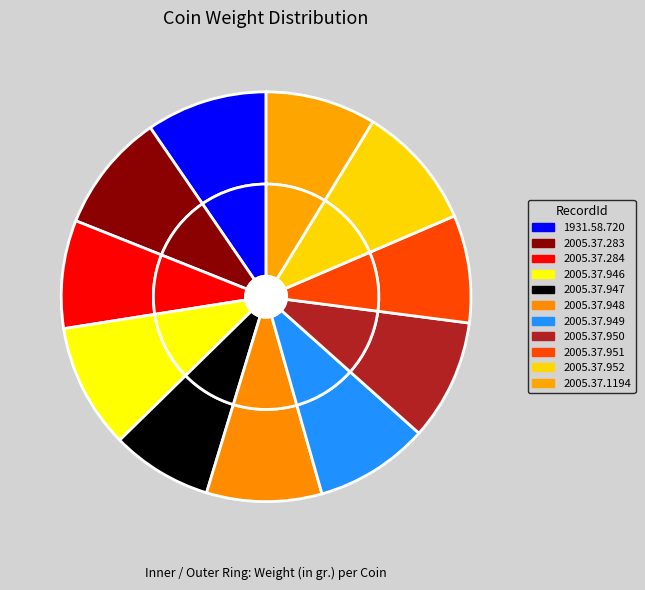

Which has a higher value, 2005.37.952 or 2005.37.948?

2005.37.952